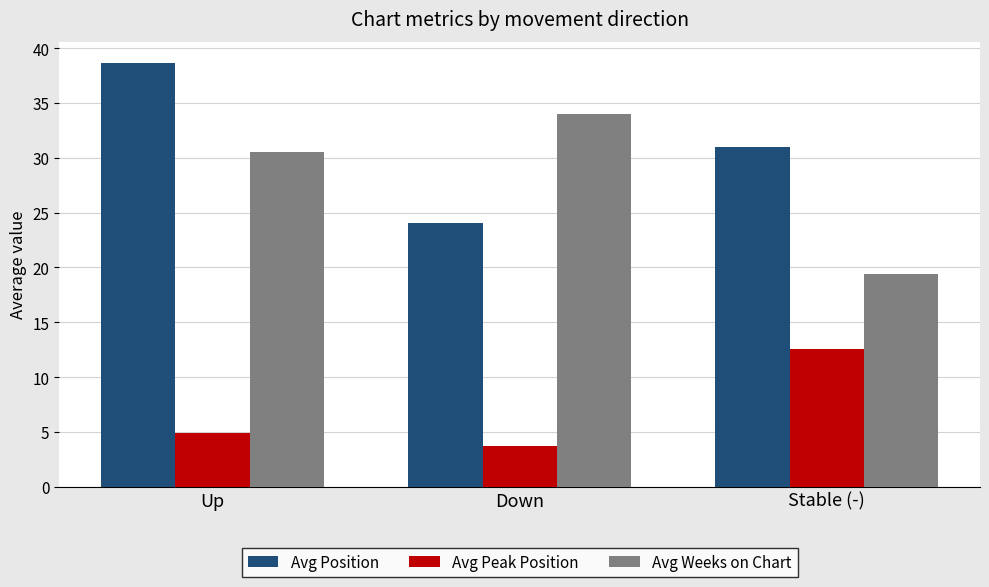

Which series has the largest total across all categories?

Avg Position